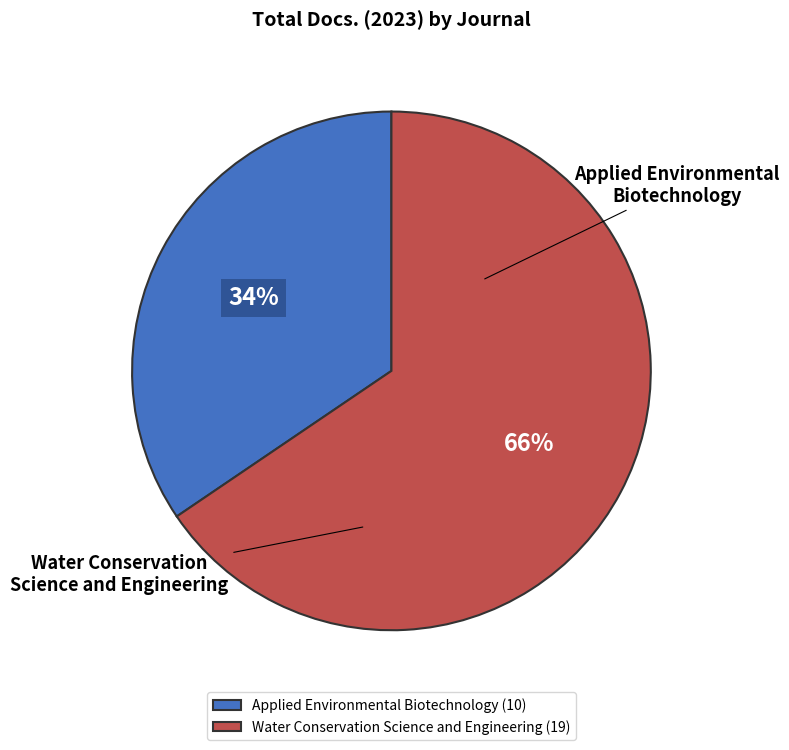

To the nearest percent, what is the combined percentage of Water Conservation Science and Engineering and Applied Environmental Biotechnology?

100%